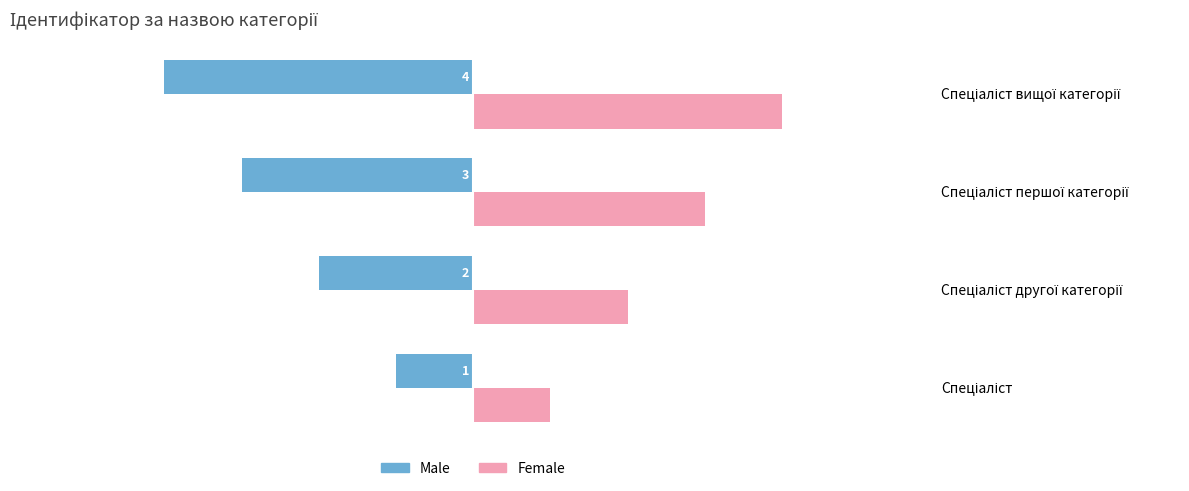

What is the sum of all Female values?

10